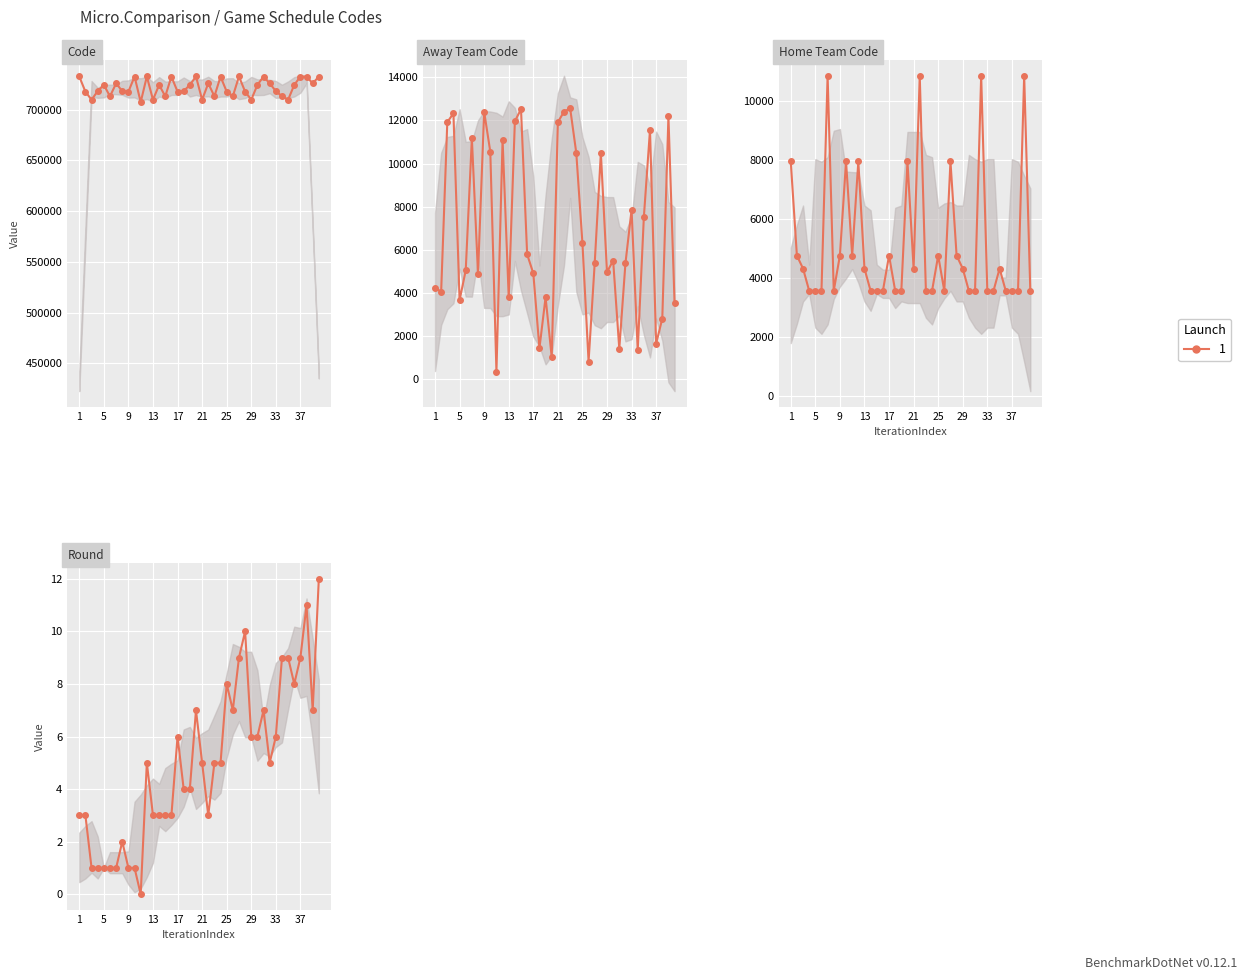

Reading left to right, extract all data points from this chart.

Code: 732648	717700	709704	718237	724357	713125	725845	718241	717689	732637	707393	732659	709711	724366	713136	732515	717719	718249	724372	732670	709718	725852	713147	732526	717731	713158	732681	717743	709724	724382	732537	725859	718257	713169	709736	724392	732548	732559	725866	732569
Away Team Code: 4220	4064	11922	12329	3658	5047	11168	4893	12407	10549	336	11104	3797	11961	12525	5786	4912	1433	3794	1015	11923	12406	12565	10490	6307	815	5387	10491	4965	5500	1404	5369	7849	1342	7517	11562	1648	2809	12189	3523
Home Team Code: 7959	4760	4318	3564	3561	3559	10872	3564	4760	7959	4760	7959	4318	3561	3559	3560	4760	3564	3561	7959	4318	10872	3559	3560	4760	3559	7959	4760	4318	3561	3560	10872	3564	3559	4318	3561	3560	3560	10872	3560
Round: 3	3	1	1	1	1	1	2	1	1	0	5	3	3	3	3	6	4	4	7	5	3	5	5	8	7	9	10	6	6	7	5	6	9	9	8	9	11	7	12